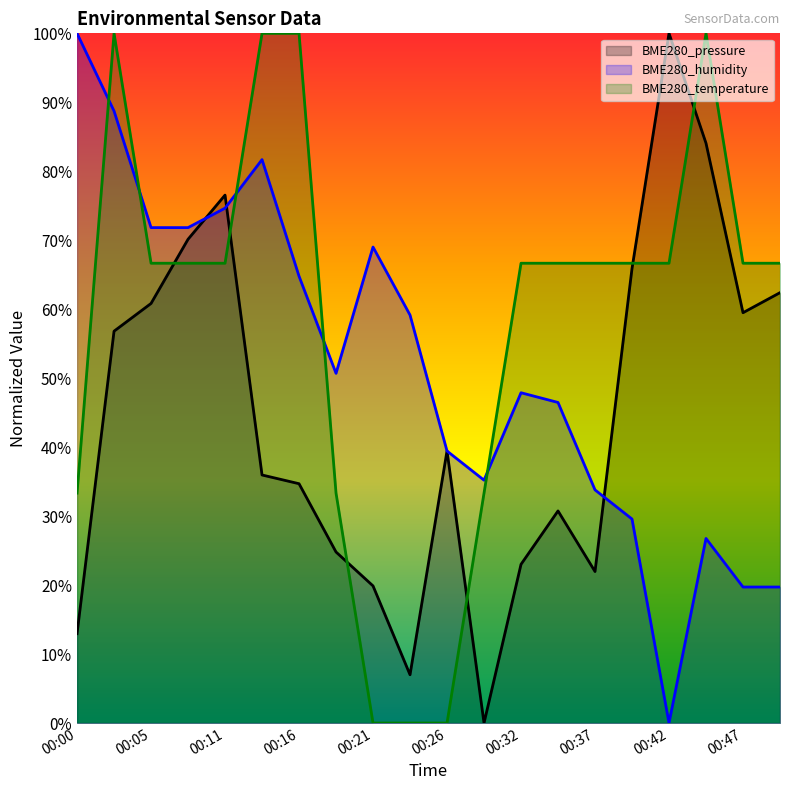

At which label is BME280_humidity closest to 50?

00:19